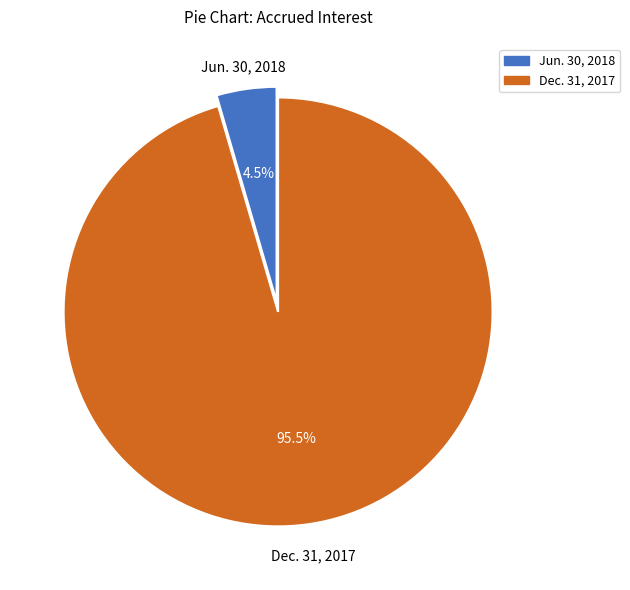

Which slice is the smallest?

Jun. 30, 2018